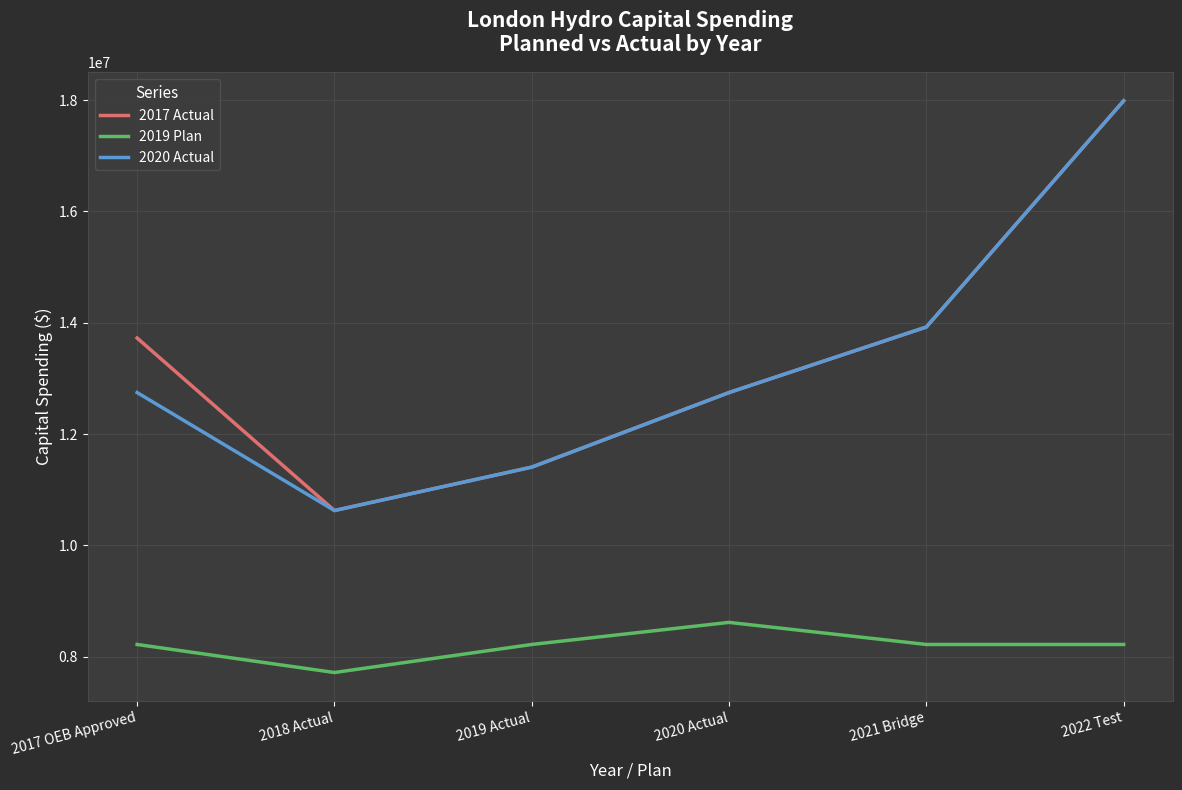

Reading left to right, transcribe all the data shown in this chart.

2017 Actual: 2017 OEB Approved=13725280.2	2018 Actual=10626278.2	2019 Actual=11406026.6	2020 Actual=12745761.0	2021 Bridge=13923000.0	2022 Test=17987000.0
2019 Plan: 2017 OEB Approved=8219963.0	2018 Actual=7716130.0	2019 Actual=8219963.0	2020 Actual=8616745.0	2021 Bridge=8219963.0	2022 Test=8219963.0
2020 Actual: 2017 OEB Approved=12745761.0	2018 Actual=10626278.2	2019 Actual=11406026.6	2020 Actual=12745761.0	2021 Bridge=13923000.0	2022 Test=17987000.0